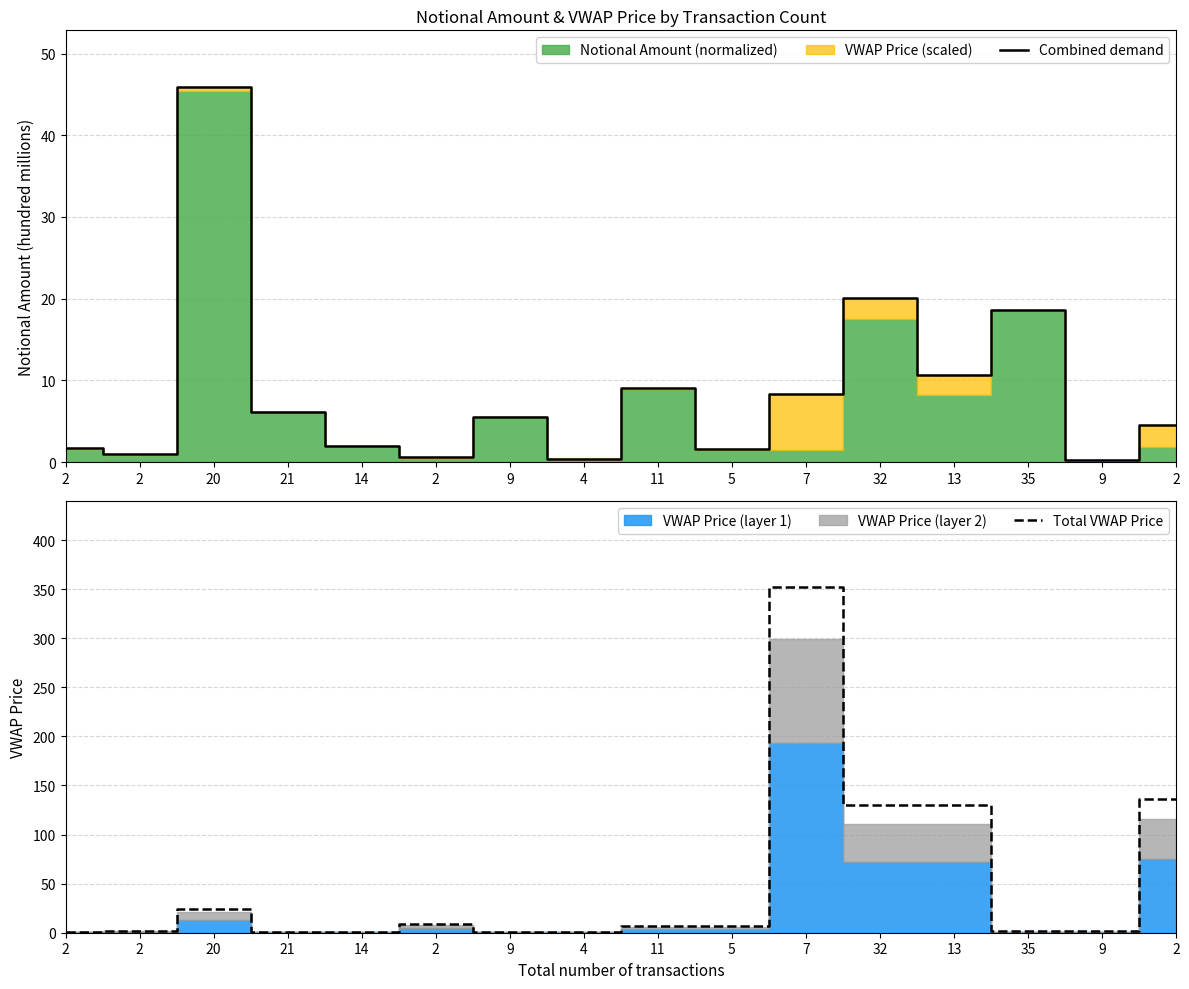

At which label does Total VWAP Price first exceed 6?

20